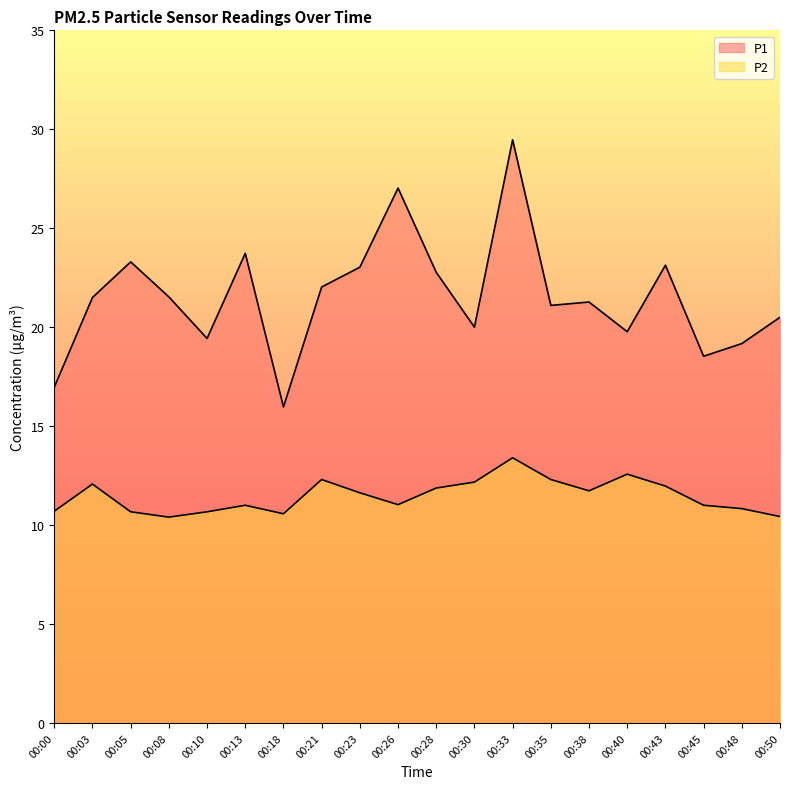

What is the sum of the P2 values at 00:33 and 00:38?

25.1